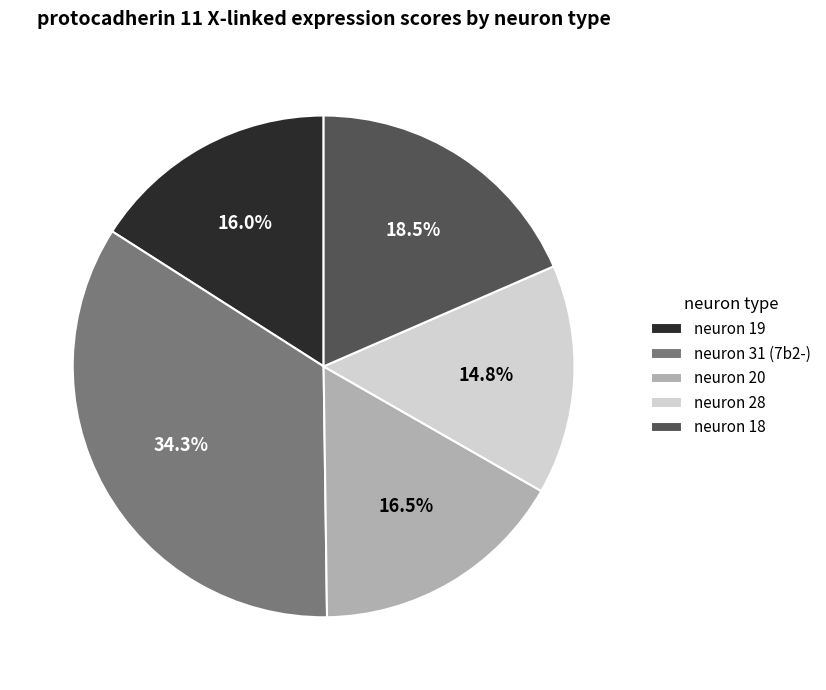

To the nearest percent, what is the difference between the neuron 20 and neuron 31 (7b2-) slice percentages?

18%